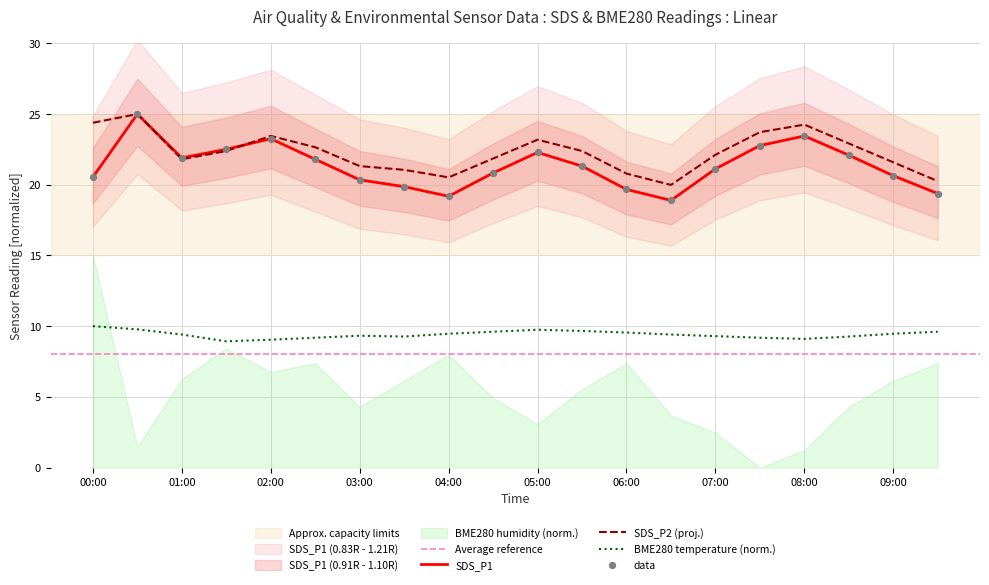

True or false: BME280 temperature (norm.) and SDS_P2 (proj.) intersect in this chart.

False